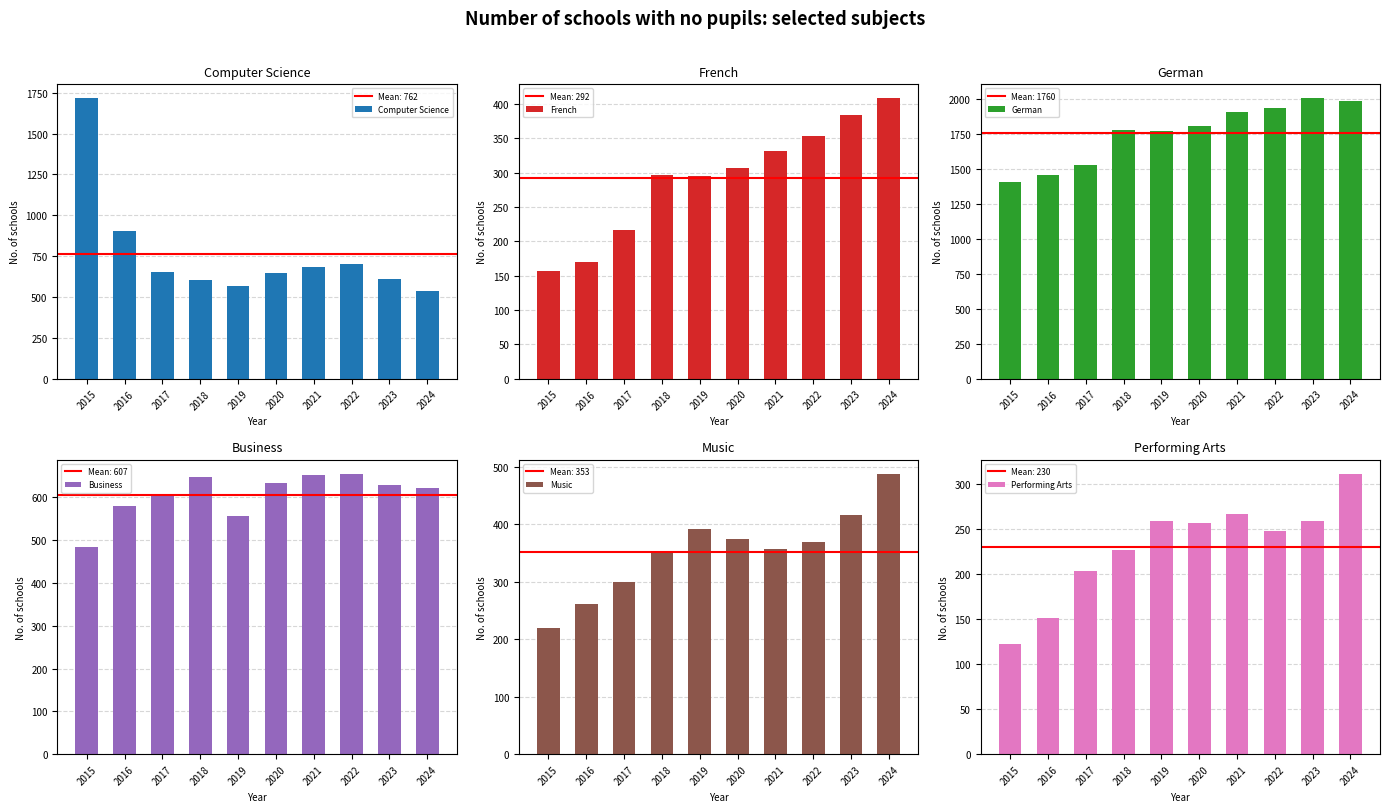

Where does the Computer Science series first go above 654?

2015